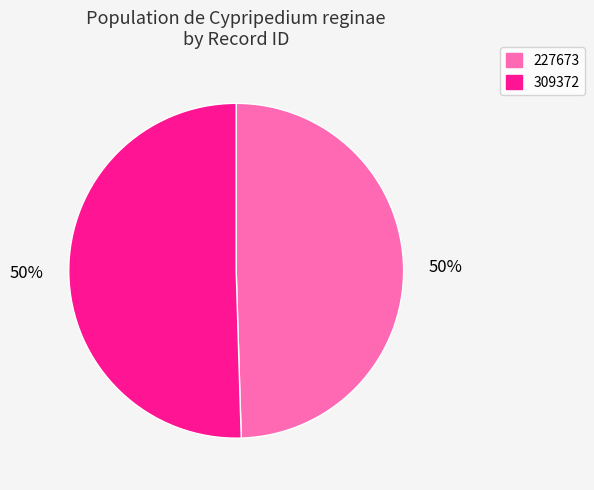

How many segments does this pie chart have?

2